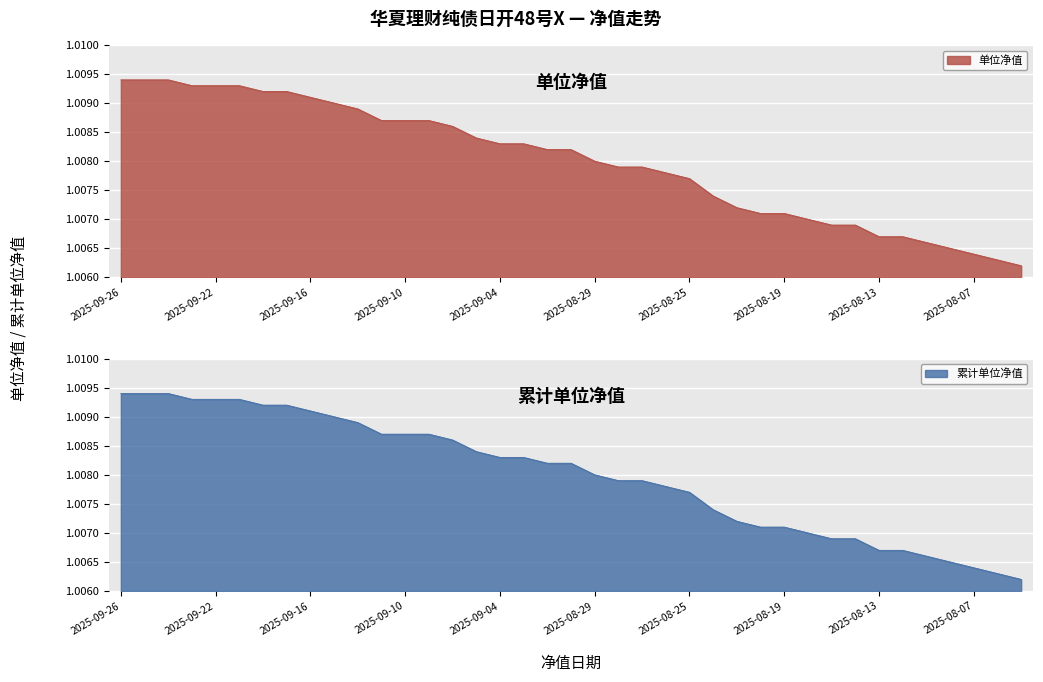

Is the value of 累计单位净值 at 2025-08-06 greater than the value of 单位净值 at 2025-09-08?

No